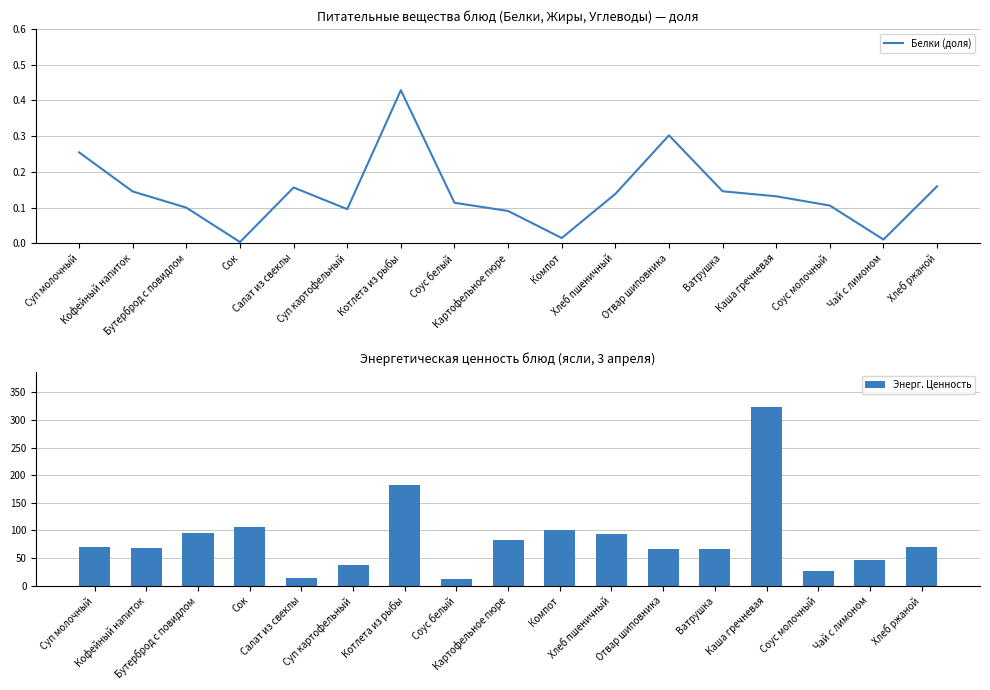

What is the sum of all Энерг. Ценность values?

1464.7